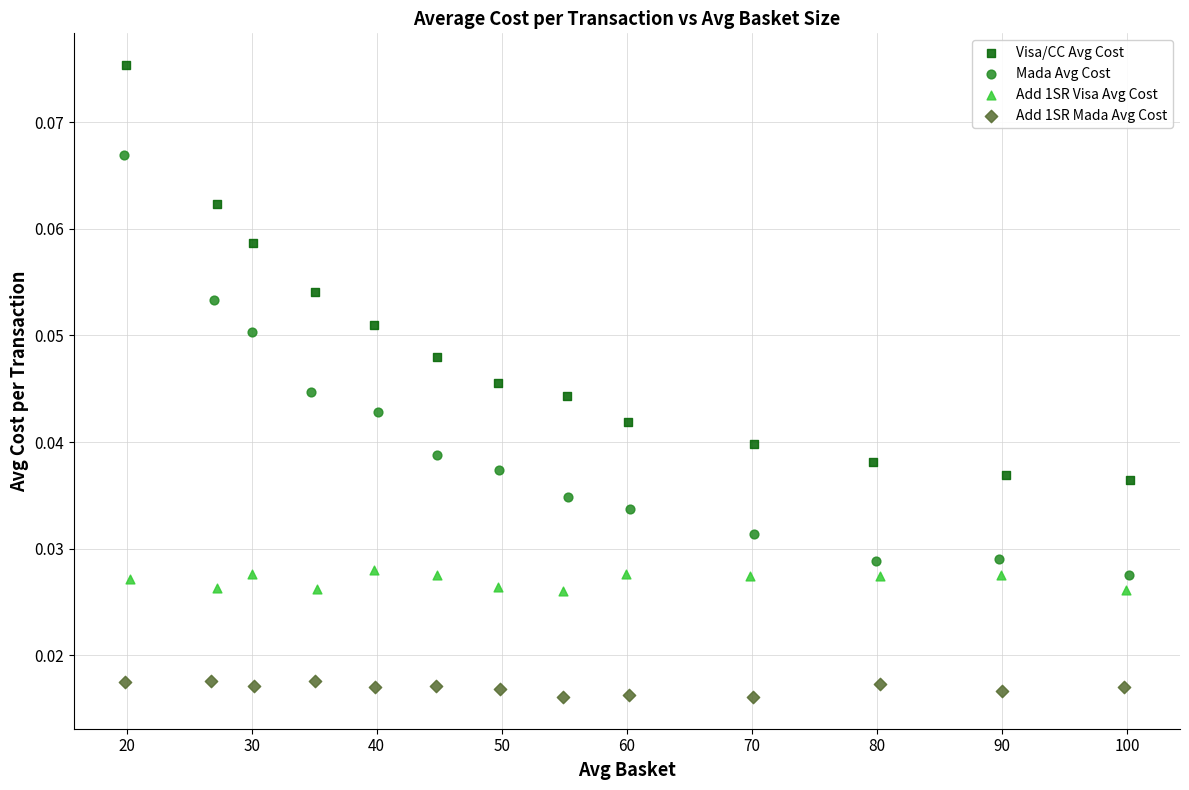

Which series contains the highest Y value?

Visa/CC Avg Cost